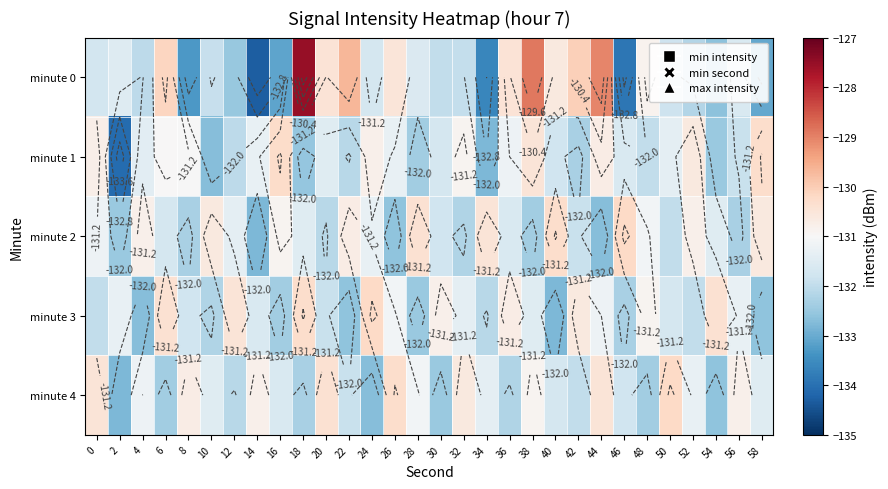

How many data points does each series have?

30